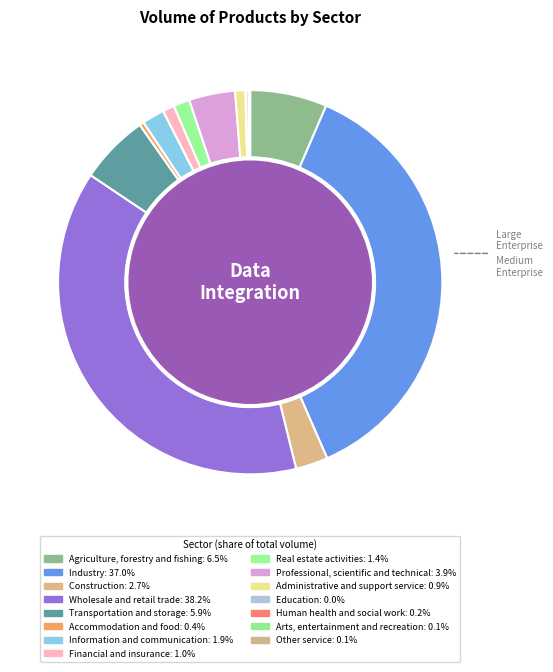

The Administrative and support service slice represents 1% of the pie. True or false?

True